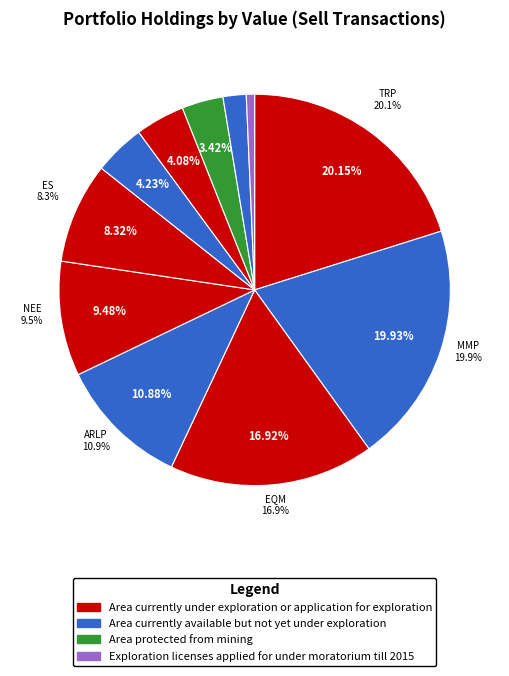

What portion of the pie excludes Suburban Propane Partners L?

98.1%